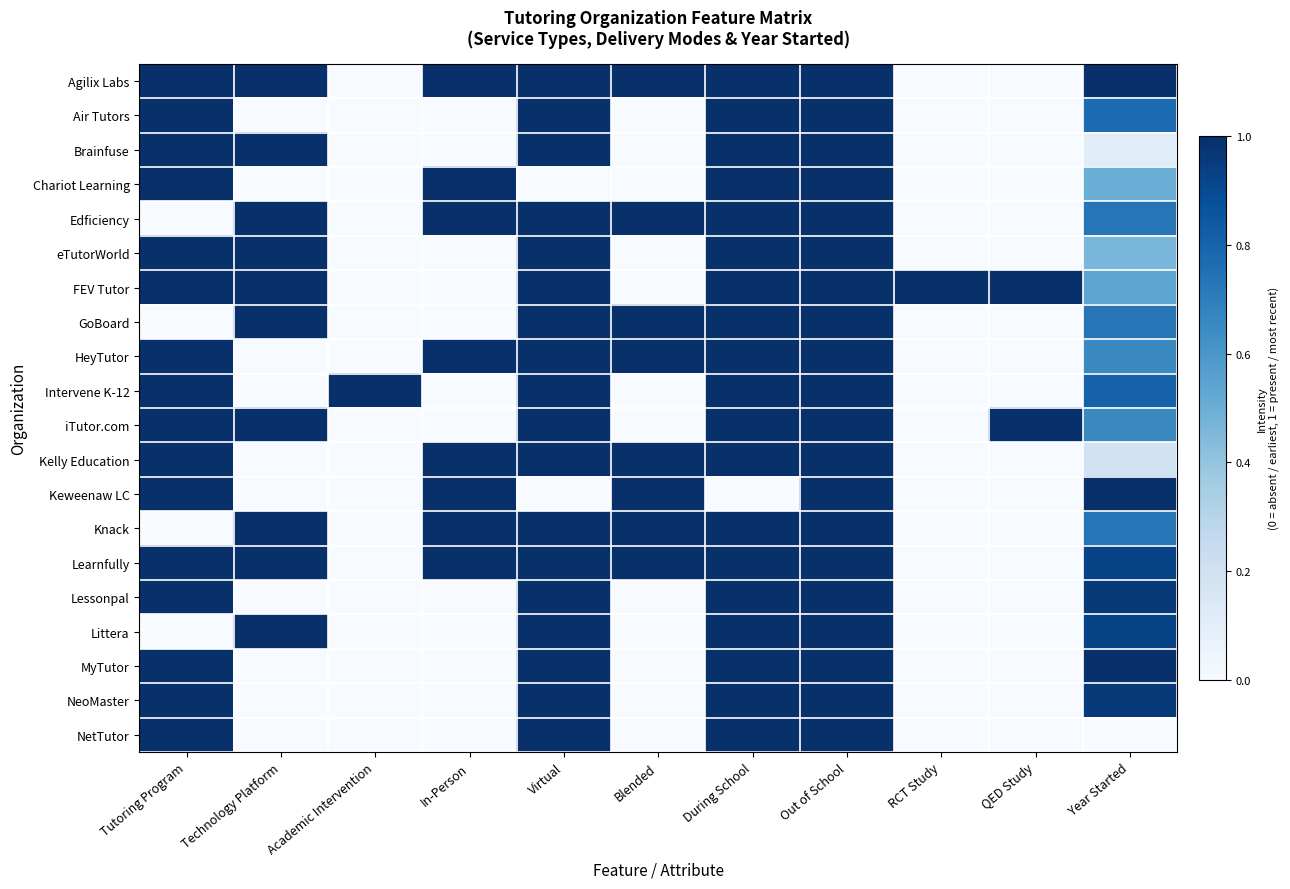

What is the spread (max minus min) of values at During School?

1.0